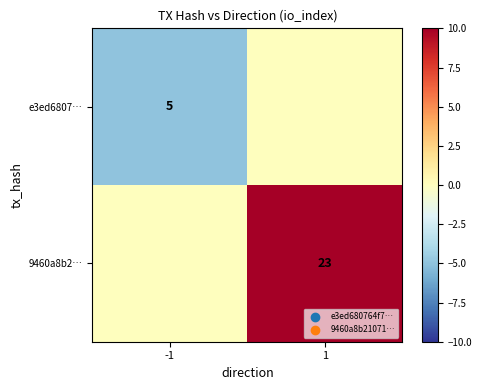

What is the spread (max minus min) of values at 1?

23